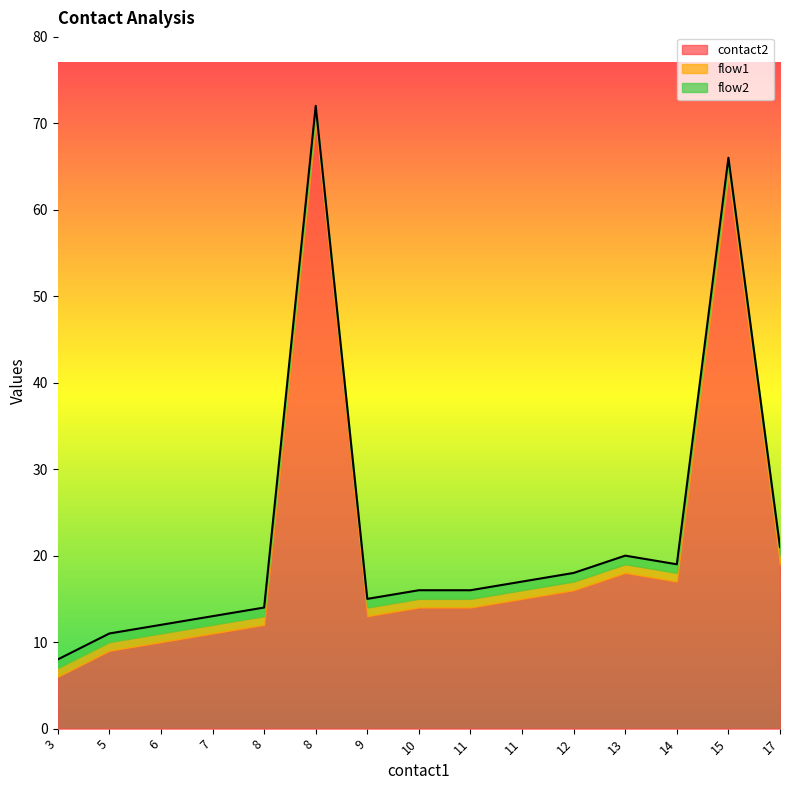

Does the chart display data point markers on the line(s)?

No